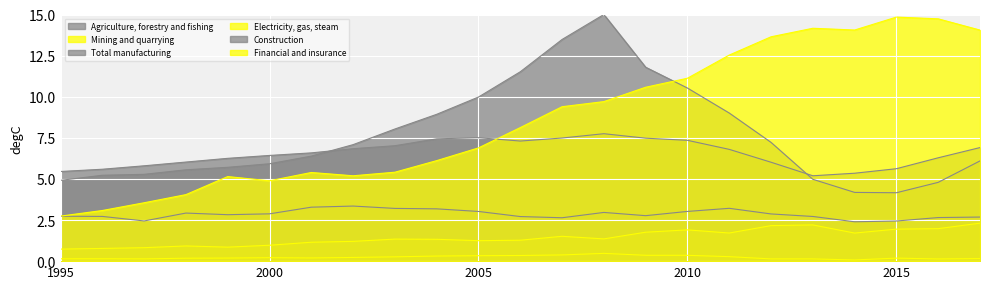

At which category does the chart reach its peak across all series?

2008